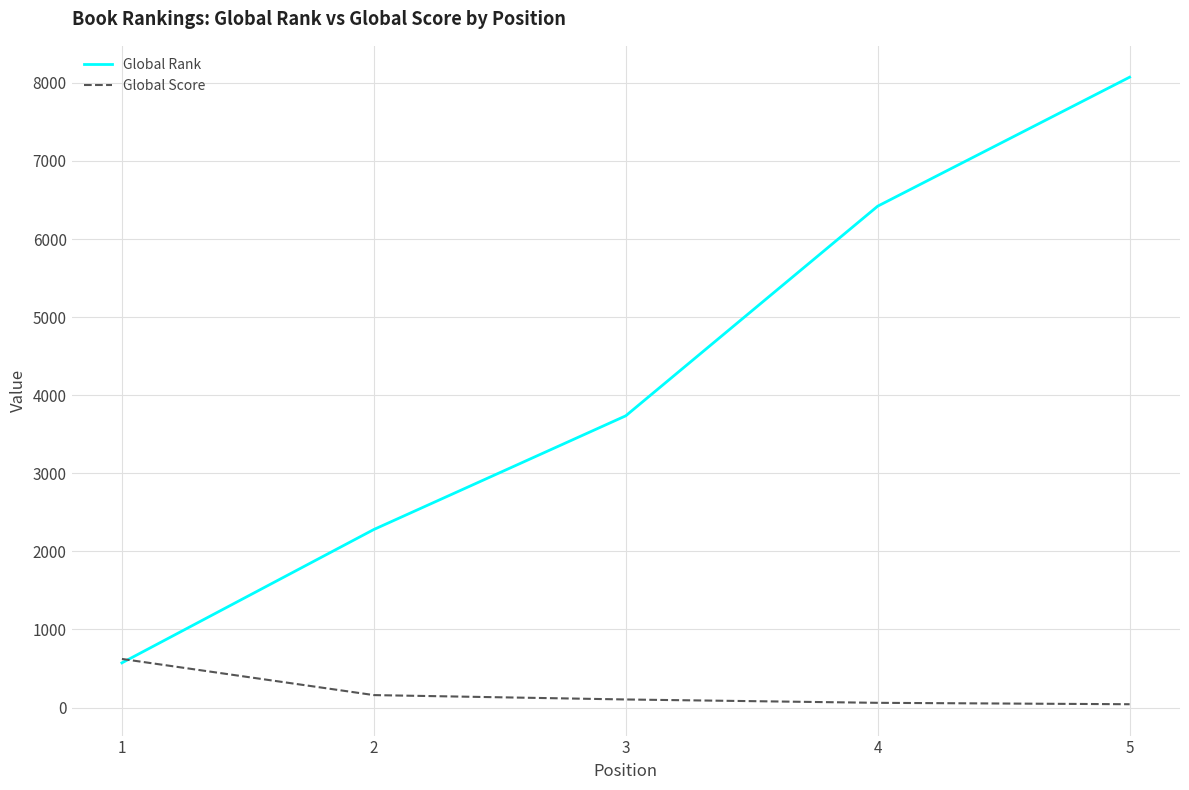

Which series changed the most between 2 and 4?

Global Rank